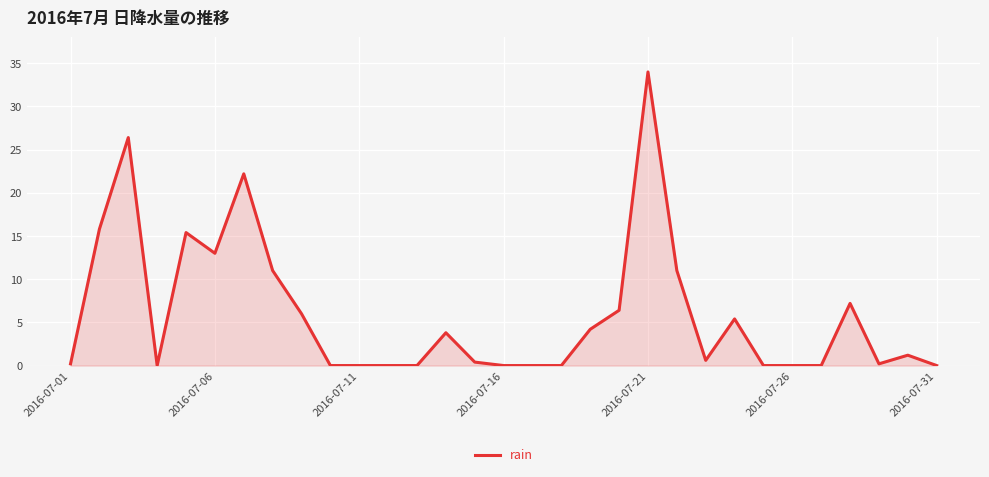

What is the maximum value shown in the chart?

34.0